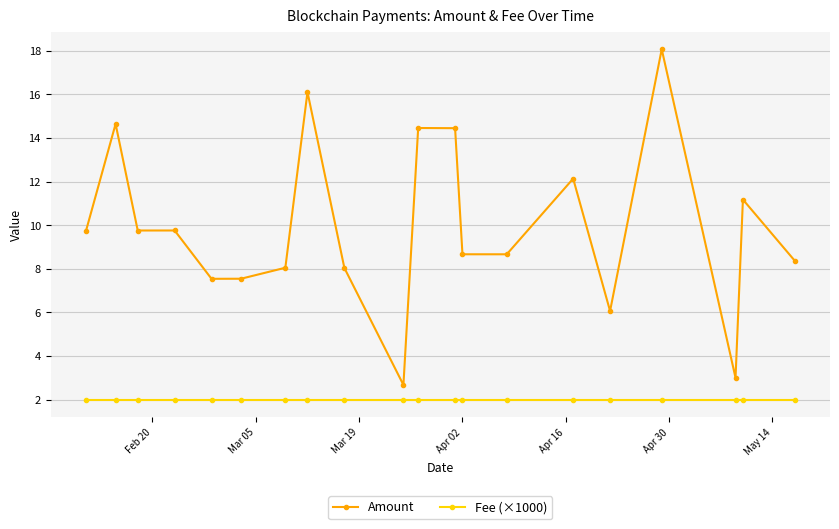

List the series in order of their overall mean, lowest first.

Fee (×1000), Amount